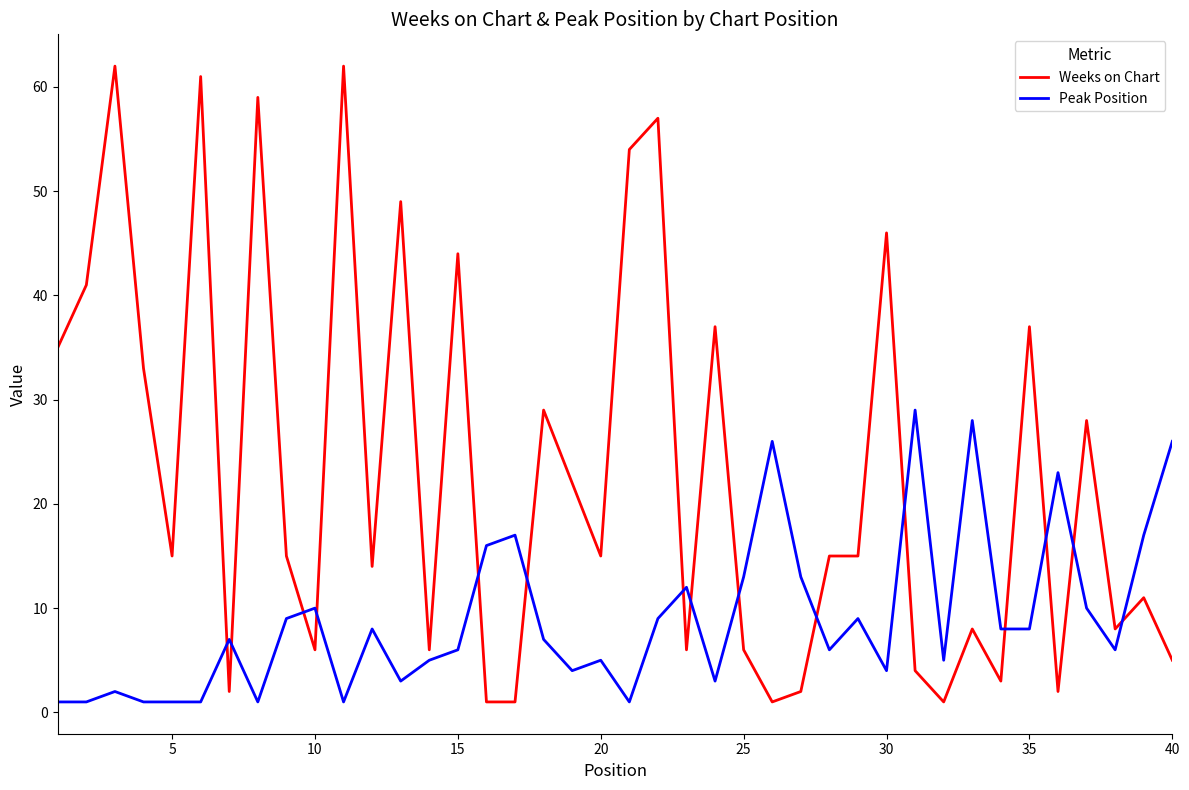

What is the maximum value for Weeks on Chart?

62